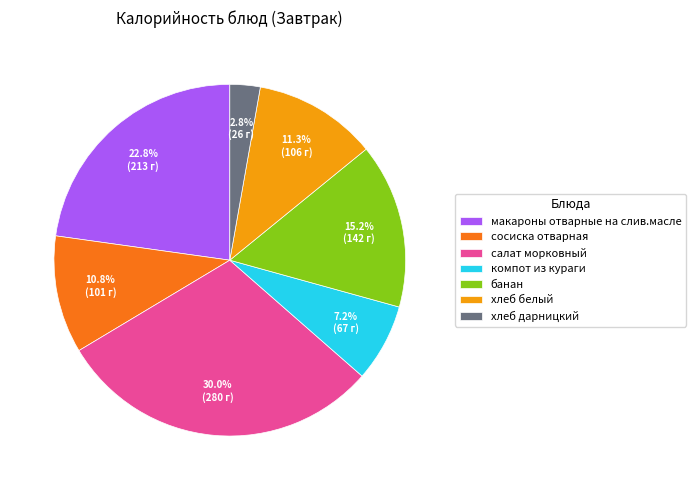

The банан slice represents 24% of the pie. True or false?

False